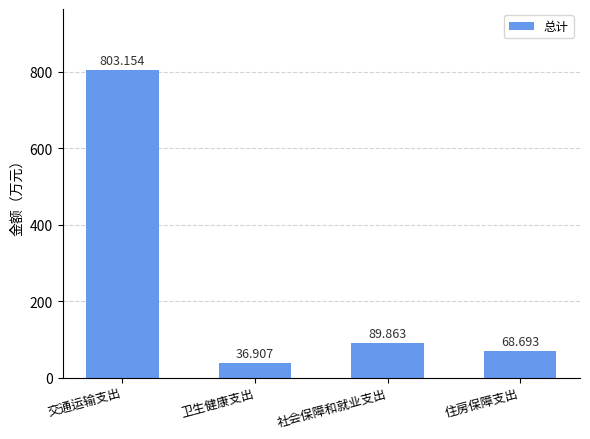

Approximately how many times larger is the value at 社会保障和就业支出 compared to 交通运输支出?

0.1